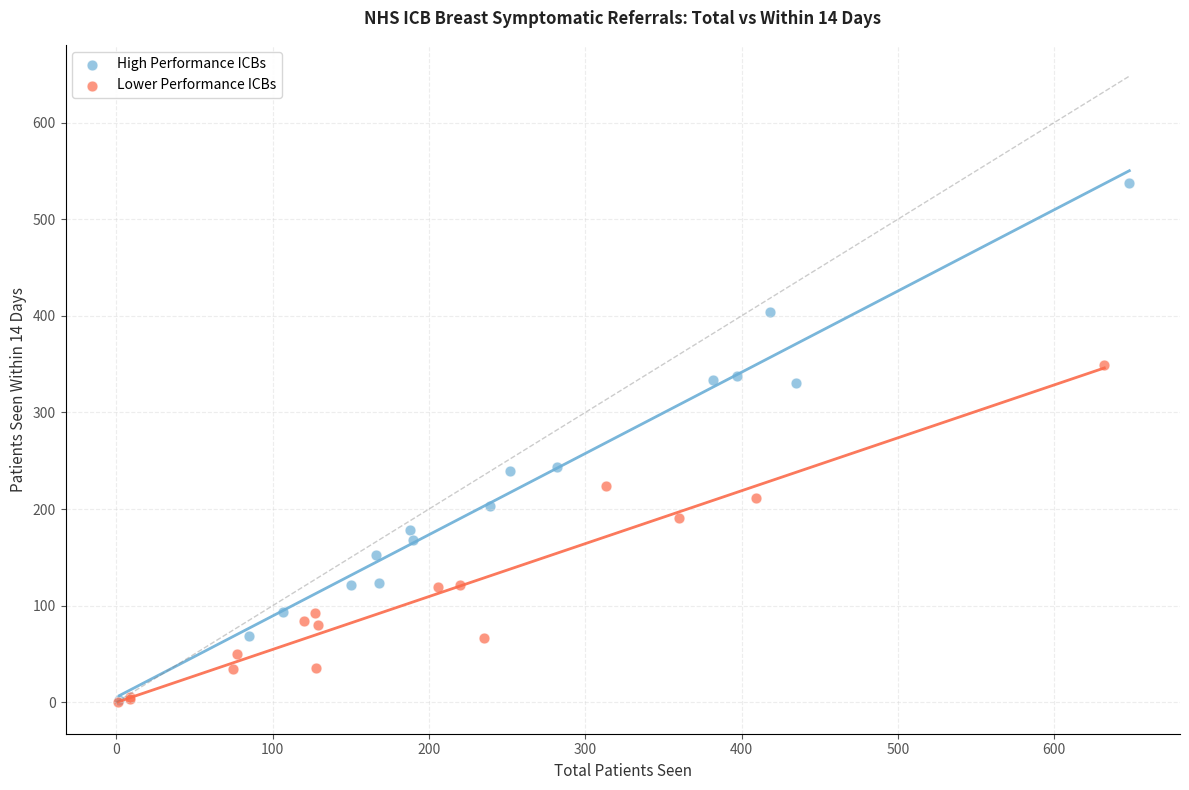

Which series reaches the maximum Y coordinate?

High Performance ICBs